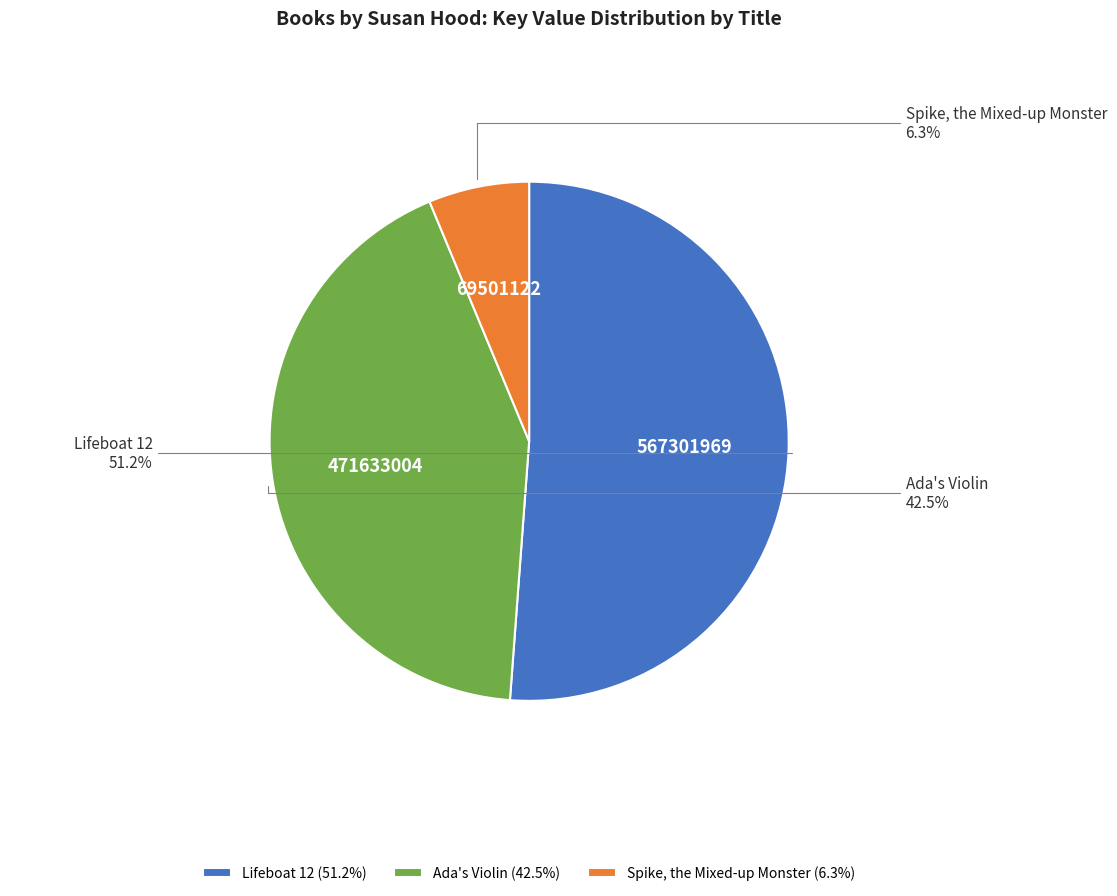

To the nearest percent, what is the average slice percentage?

33%